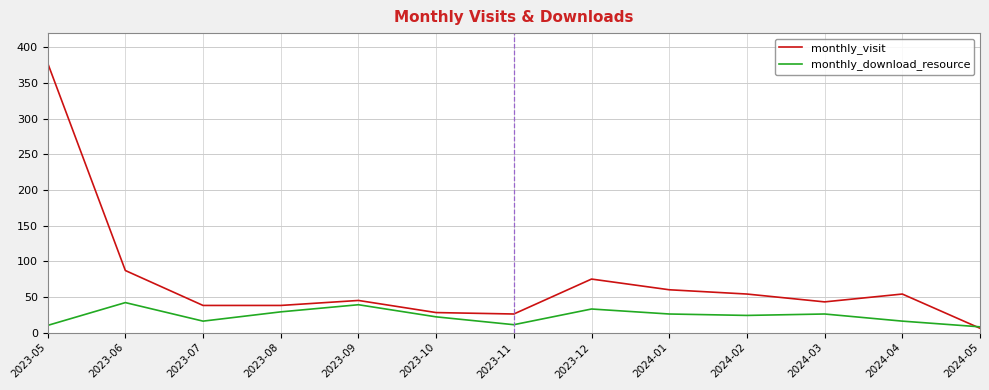

At which category is the sum across all series the highest?

2023-05